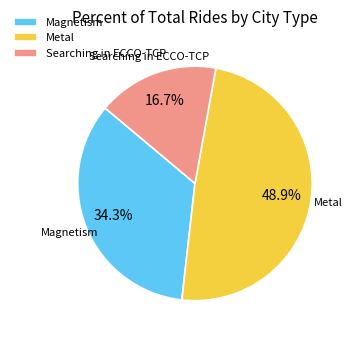

To the nearest percent, what is the difference between the Metal and Searching in ECCO-TCP slice percentages?

32%